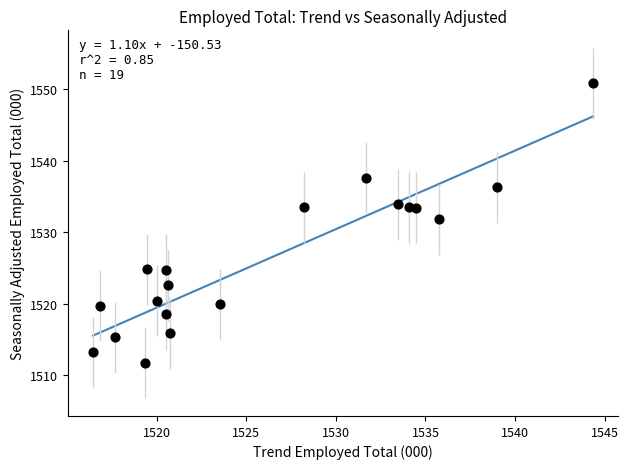

What Y value in the scatter plot is closest to 1531?

1531.8